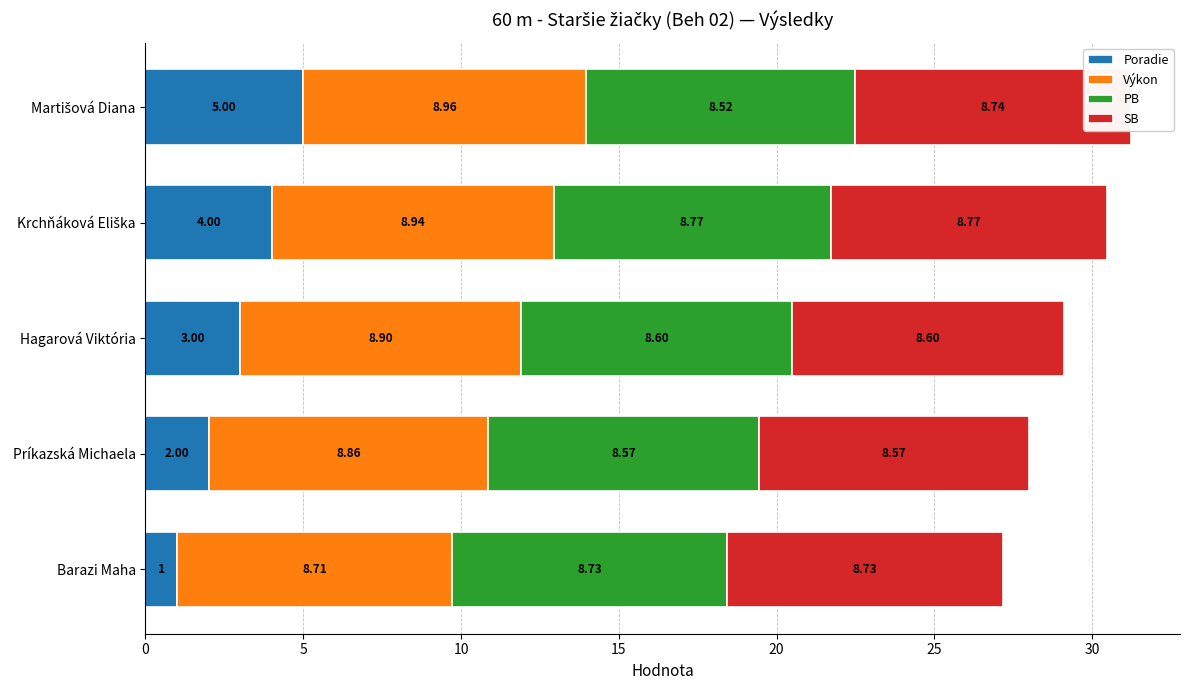

Which category has the lowest value in the Poradie series?

Barazi Maha